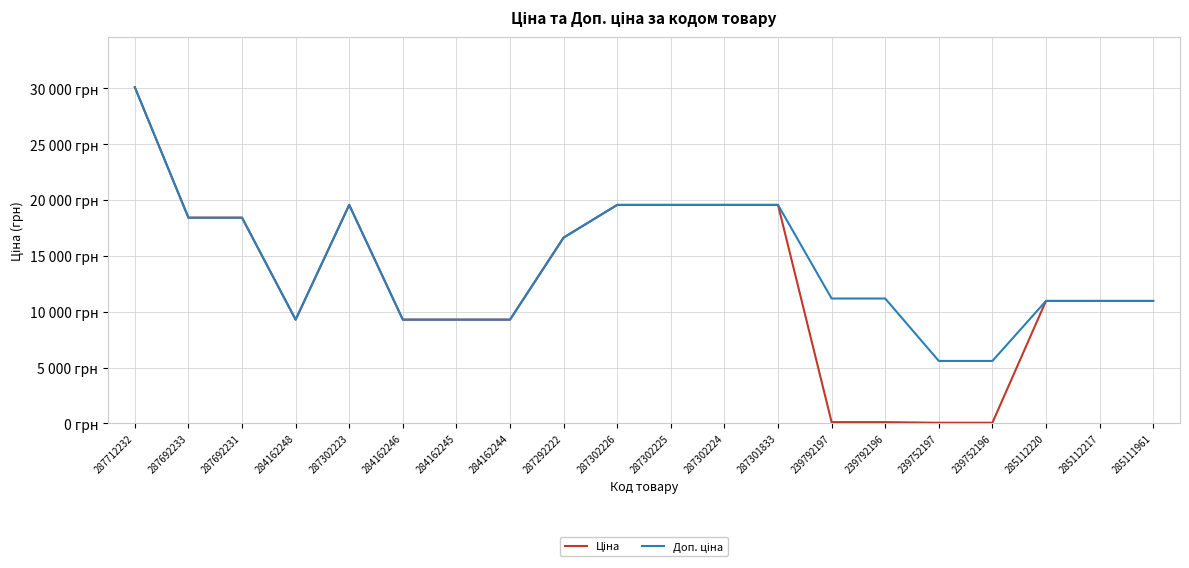

What is the difference between the maximum and minimum values in the Доп. ціна series?

24511.8